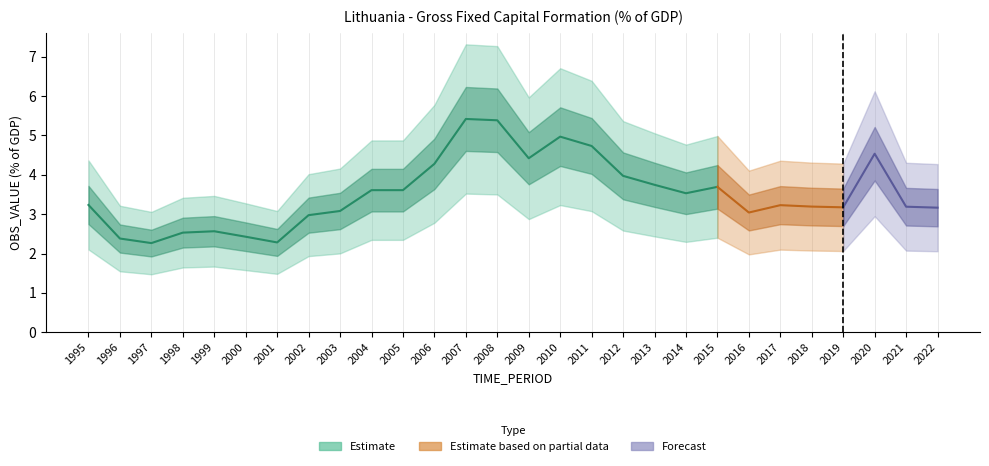

The value at 2011 is 4.7. True or false?

True